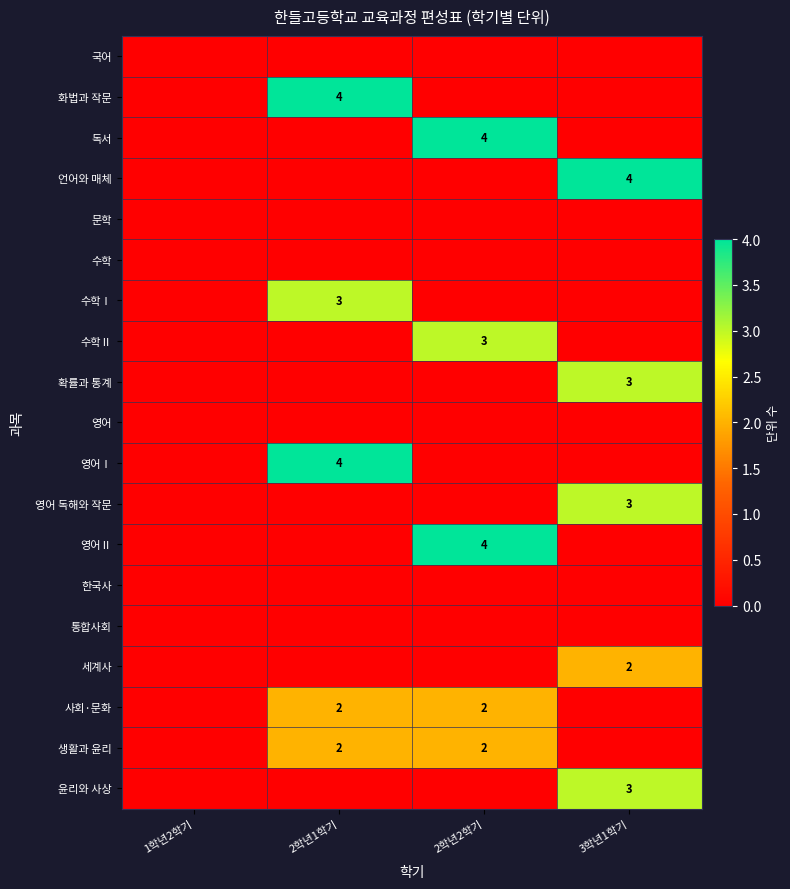

What is the difference between the second highest and second lowest values in the 사회·문화 series?

2